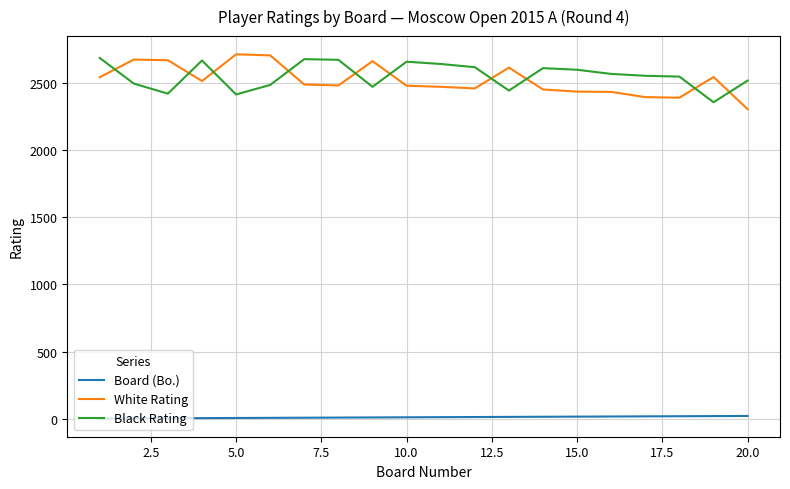

True or false: Black Rating and Board (Bo.) cross at least once.

False